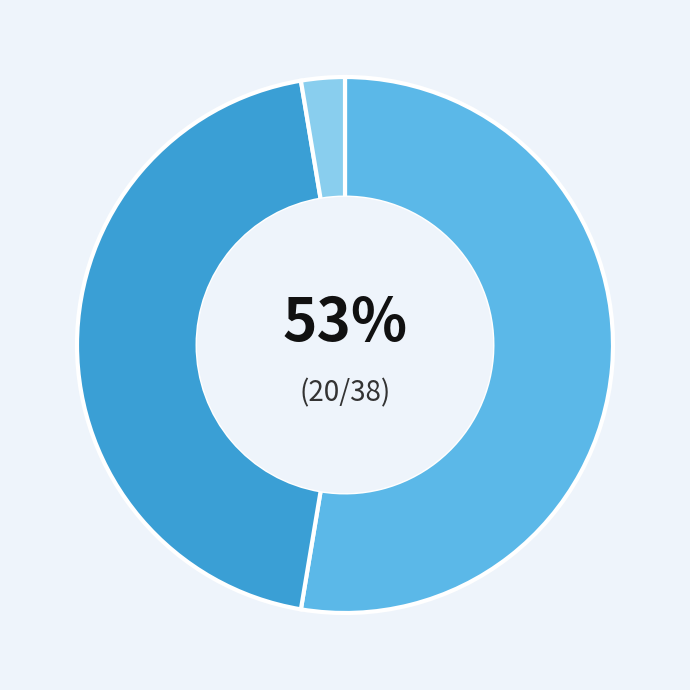

Is there any slice that represents more than half of the pie?

Yes